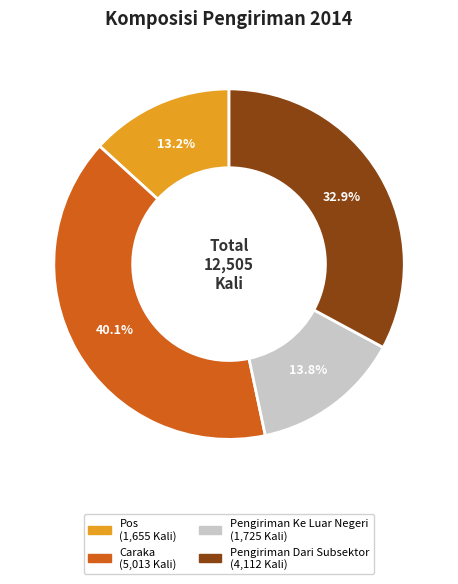

To the nearest percent, what portion does Pos represent?

13%